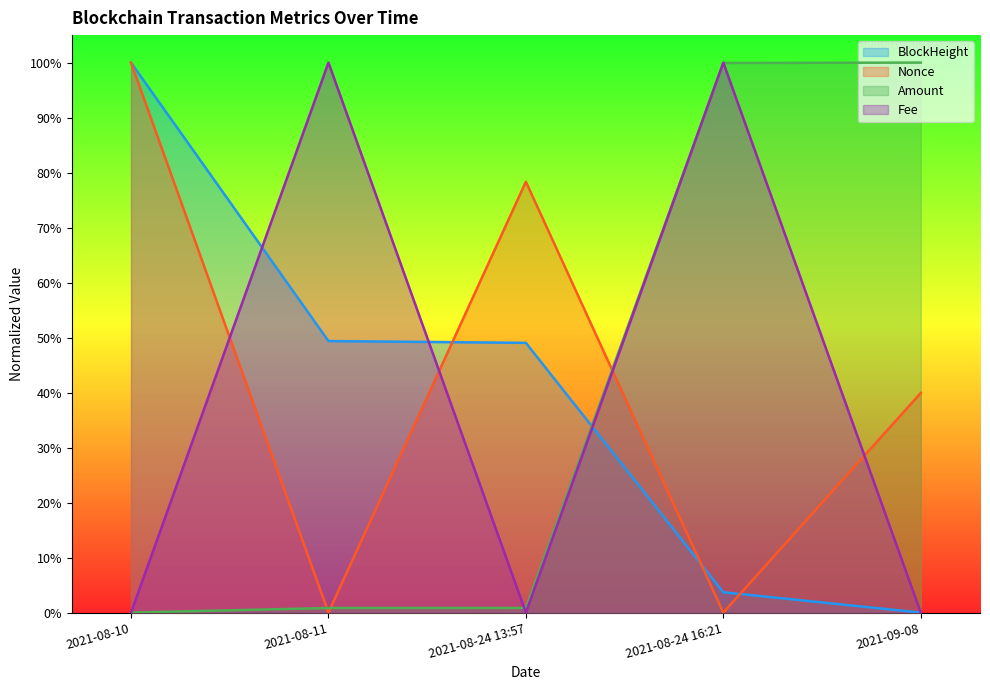

What is the difference between the highest and lowest values at 2021-08-24 13:57?

78.3